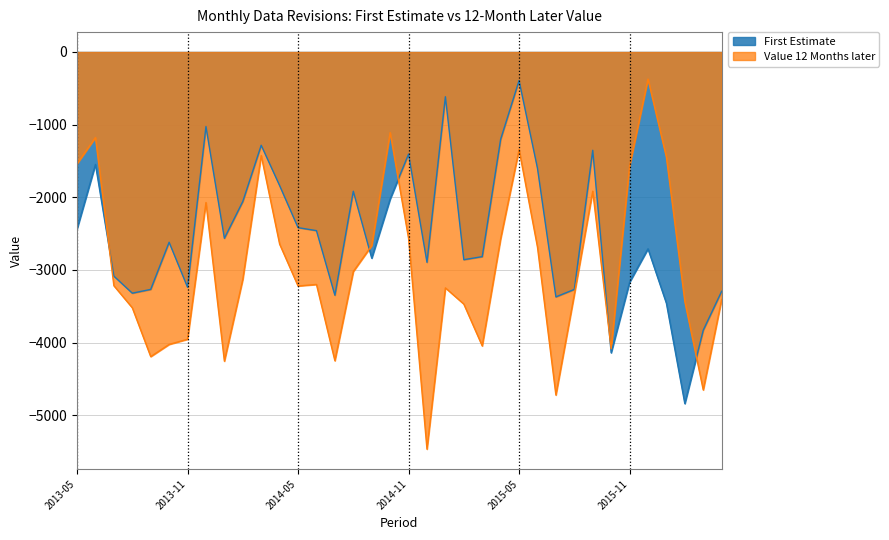

Does the chart have visible grid lines?

Yes